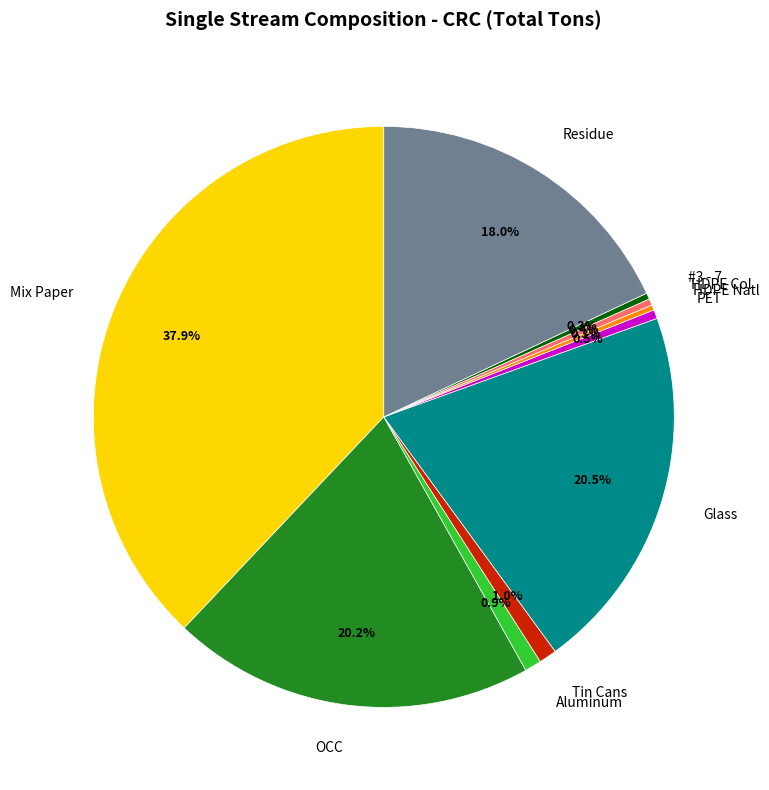

How much of the chart is everything except HDPE Natl?

99.7%